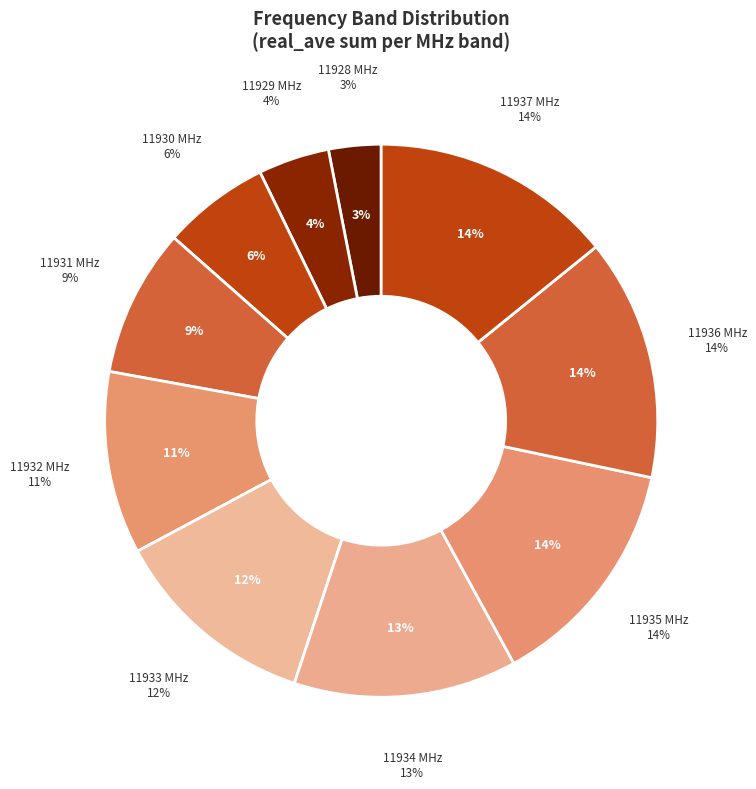

Is the sum of 11934 and 11928 greater than half?

No